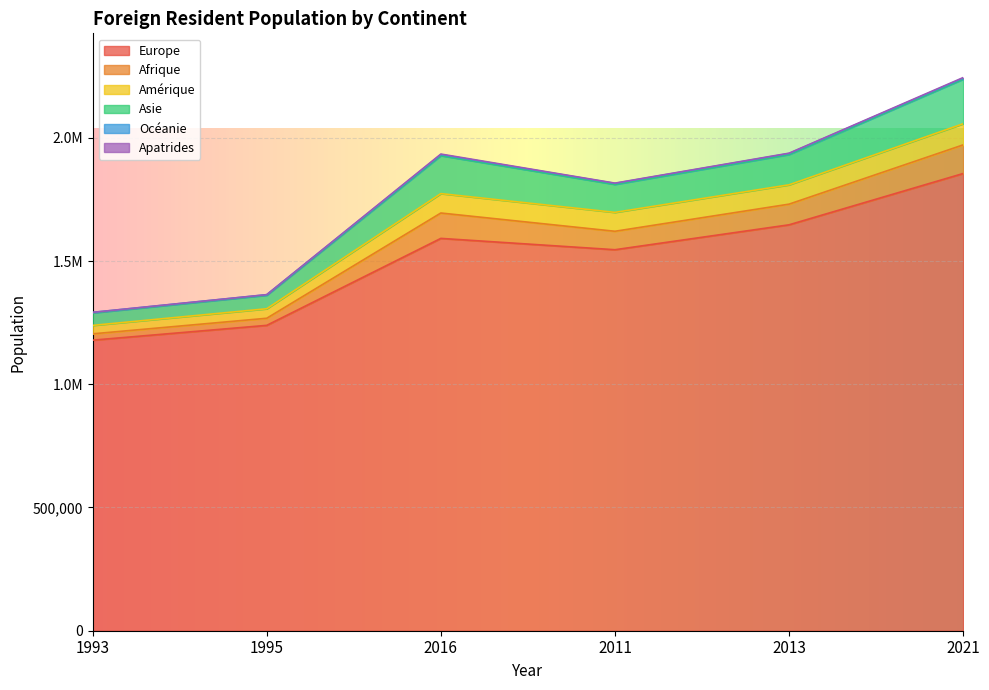

What is the difference between the highest and lowest values at 2013?

1645595